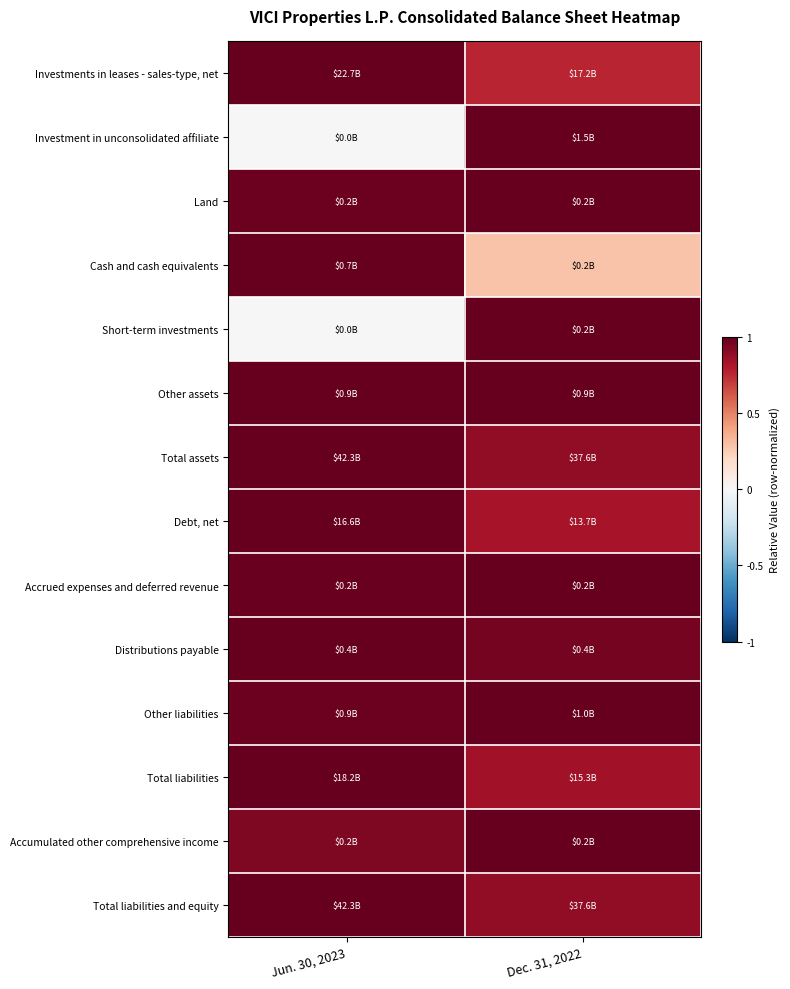

Which series has the largest range (max minus min)?

Investment in unconsolidated affiliate